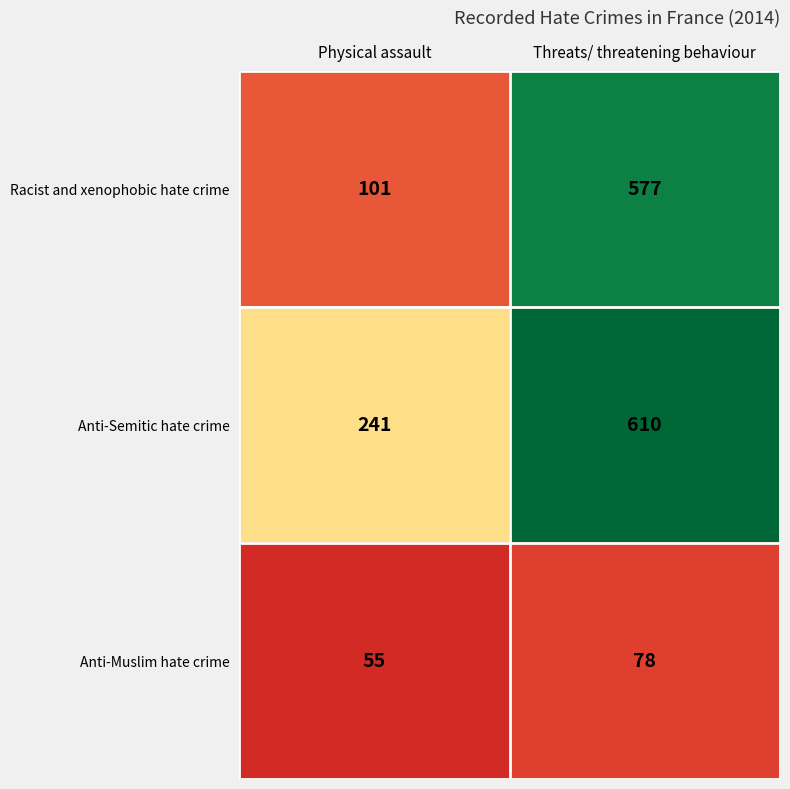

The Racist and xenophobic hate crime series shows 101 at Physical assault. True or false?

True